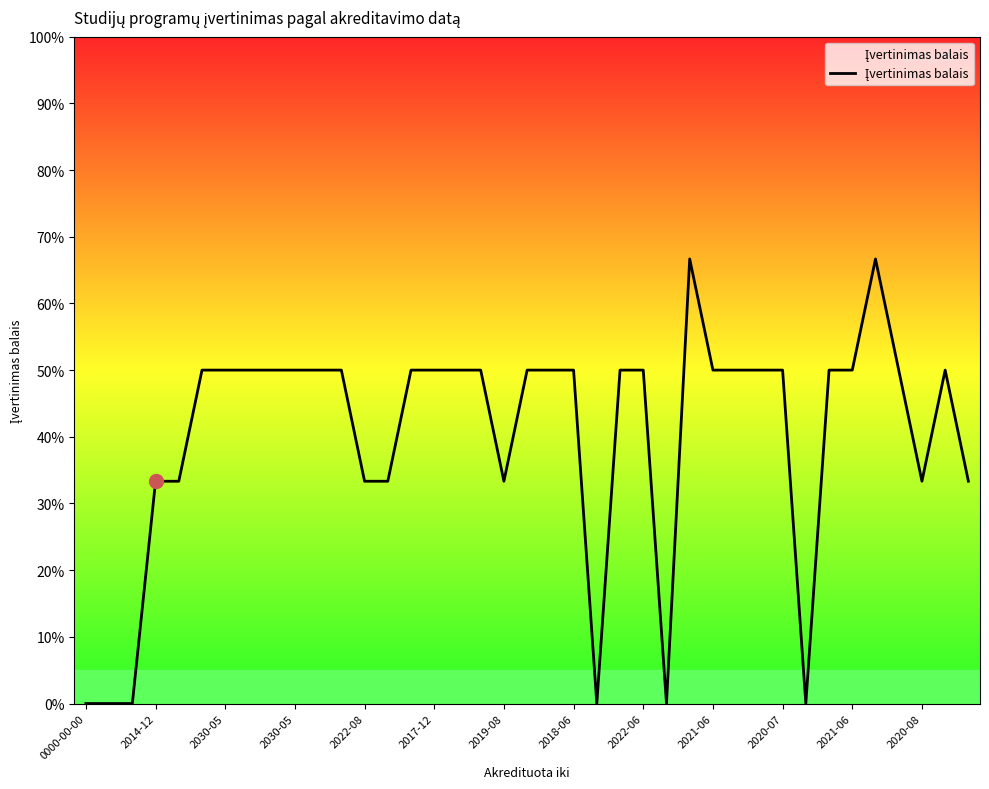

Count the values in the range 2 to 3.

31